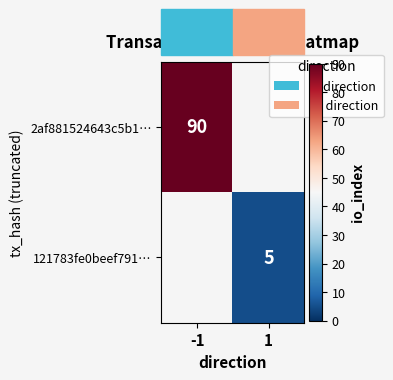

Is it true that 2af881524643c5b1… equals 136 at -1?

False